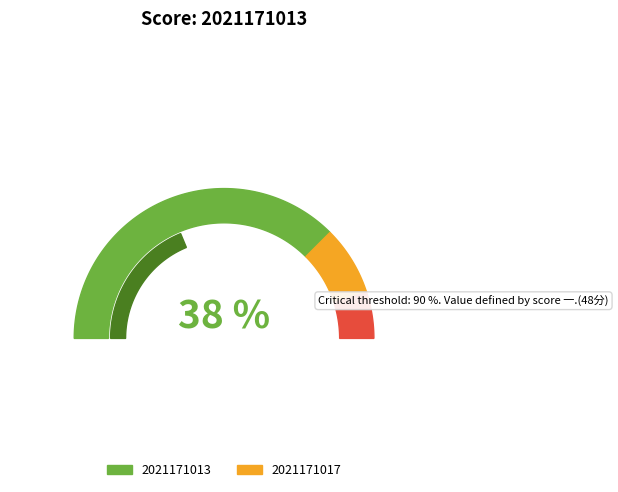

To the nearest percent, what portion does 2021171017 represent?

67%